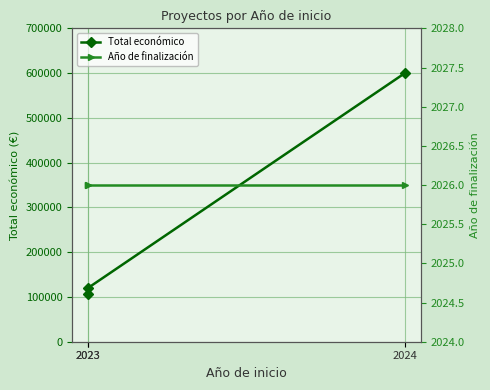

Which category has the highest value in the Año de finalización series?

2023